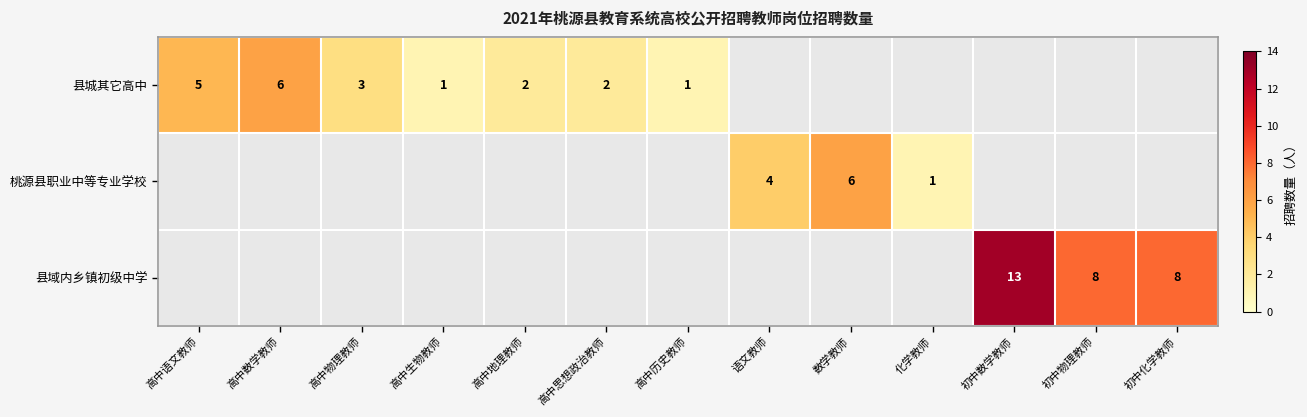

Is it true that 县城其它高中 equals 1 at 高中地理教师?

False